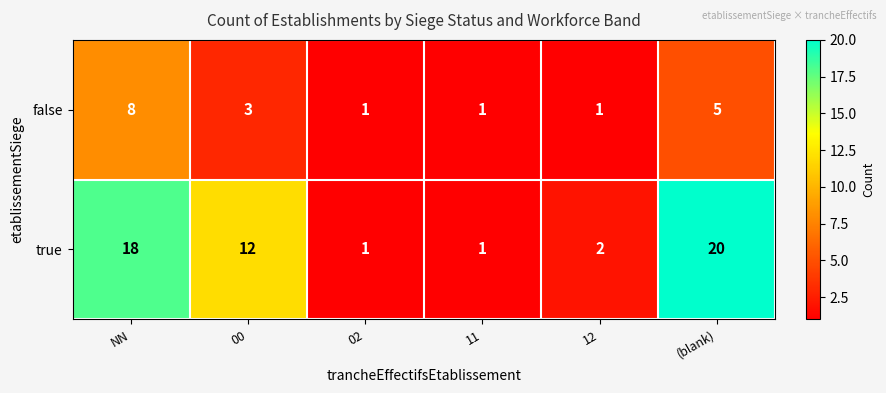

Which series has the largest range (max minus min)?

true